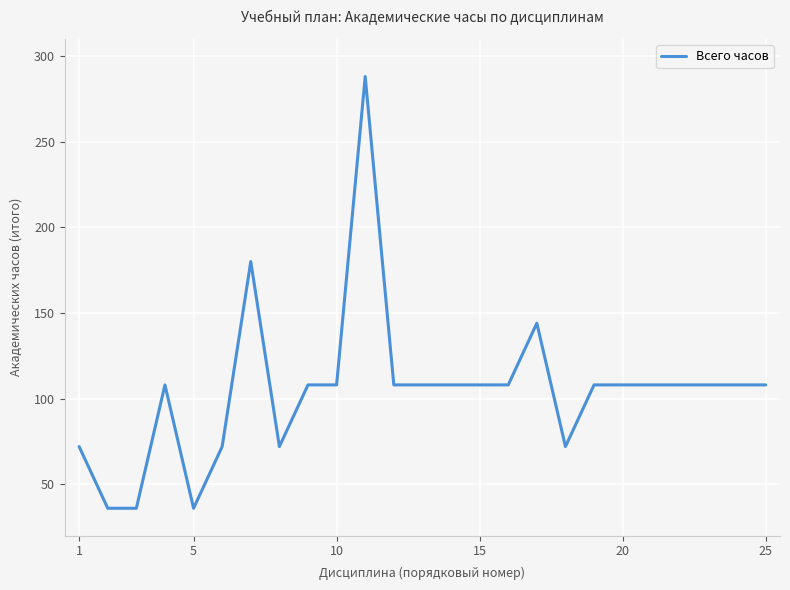

What is the minimum value shown in the chart?

36